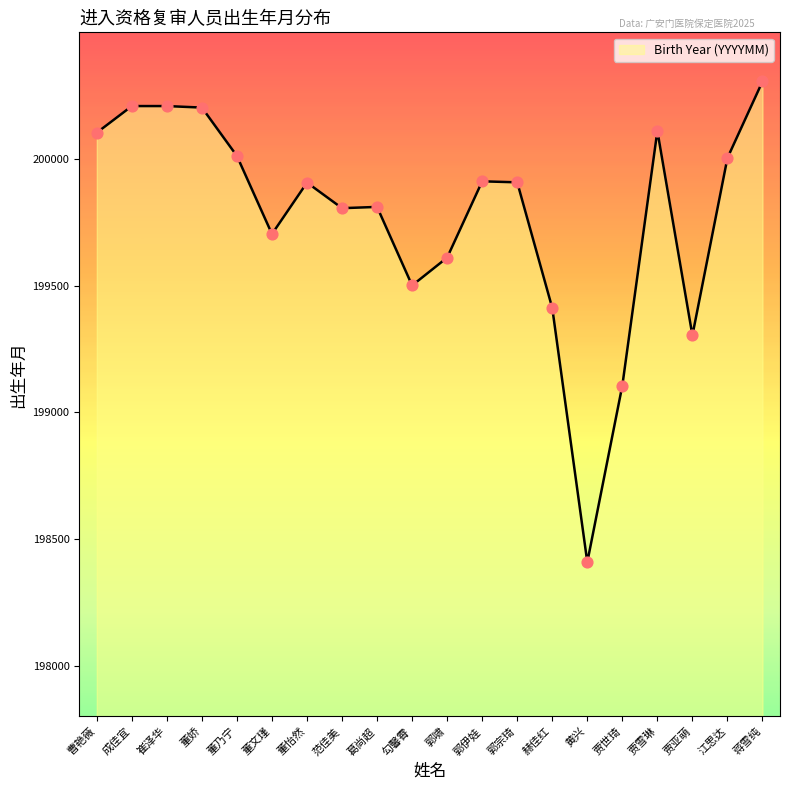

What is the change in value from 董怡然 to 郭宗琦?

+1